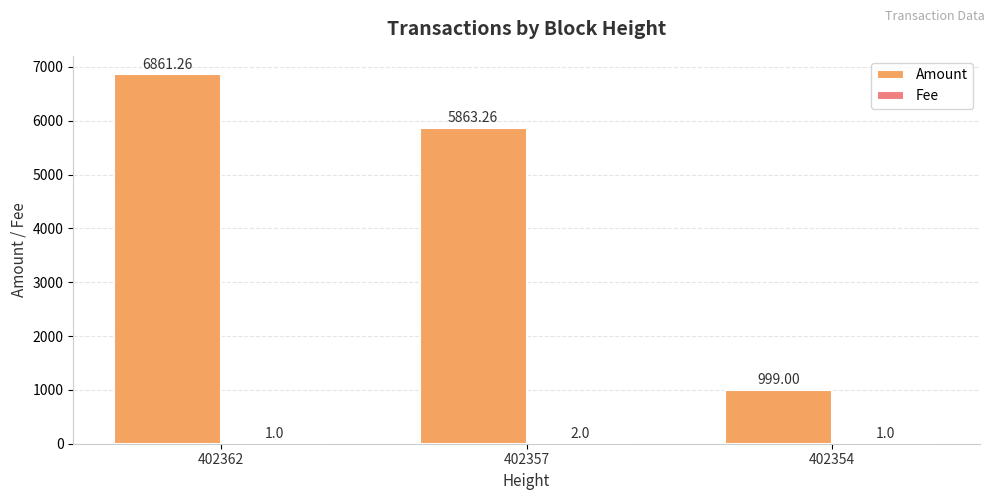

Which series changed the most between 402362 and 402354?

Amount